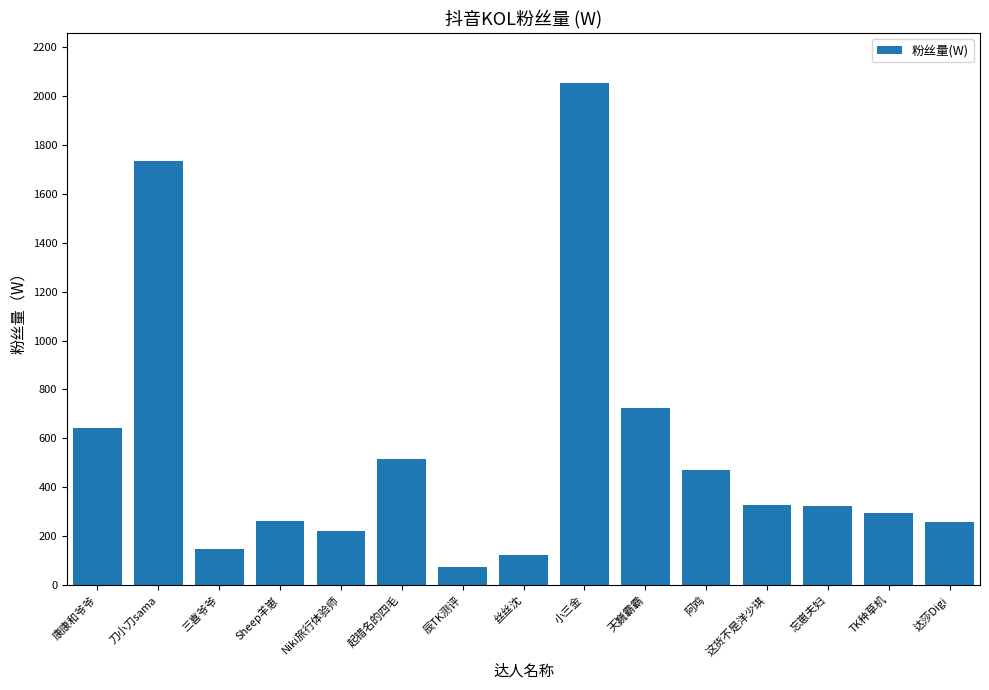

What is the sum of the values at Niki旅行体验师 and 阿鸡?

691.2